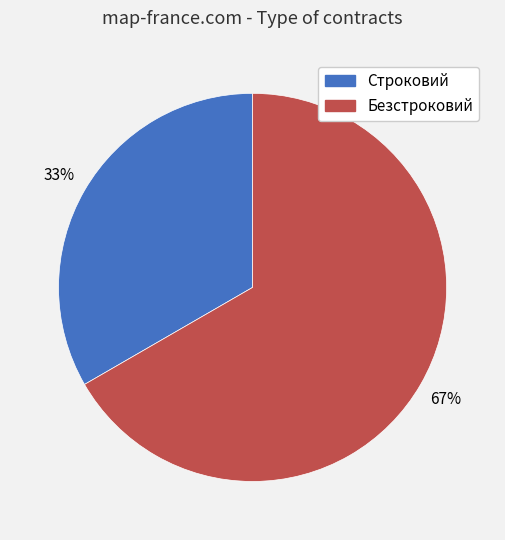

Approximately how many times larger is the value at Строковий compared to Безстроковий?

0.5